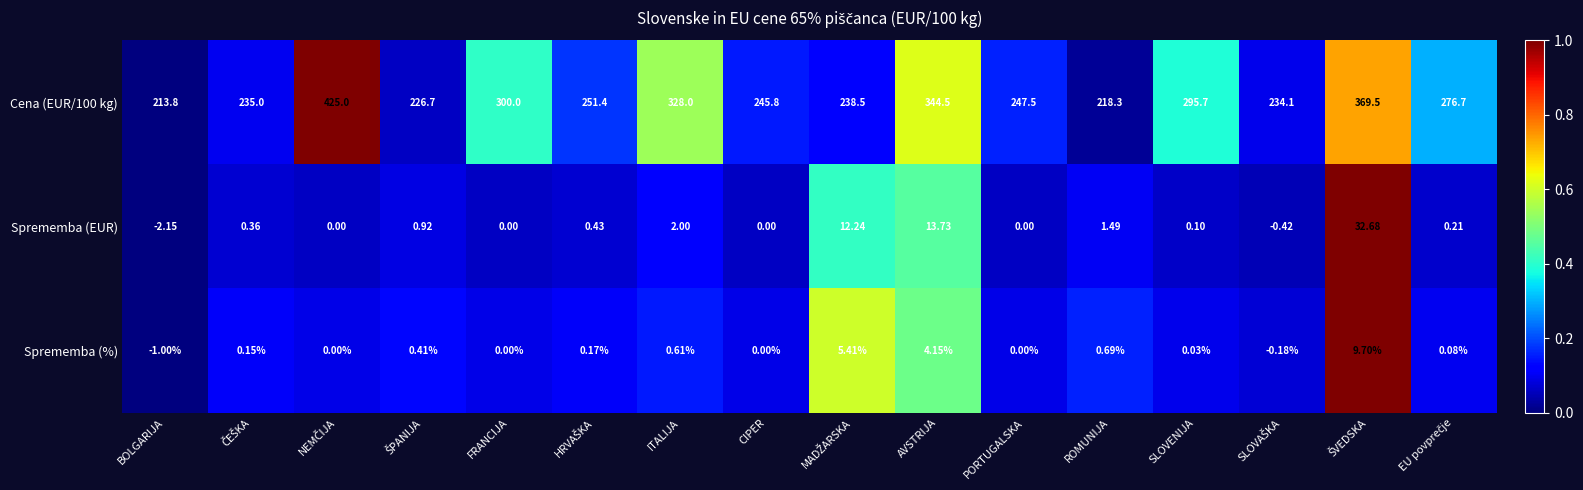

At which label does Sprememba (EUR) reach its minimum?

BOLGARIJA